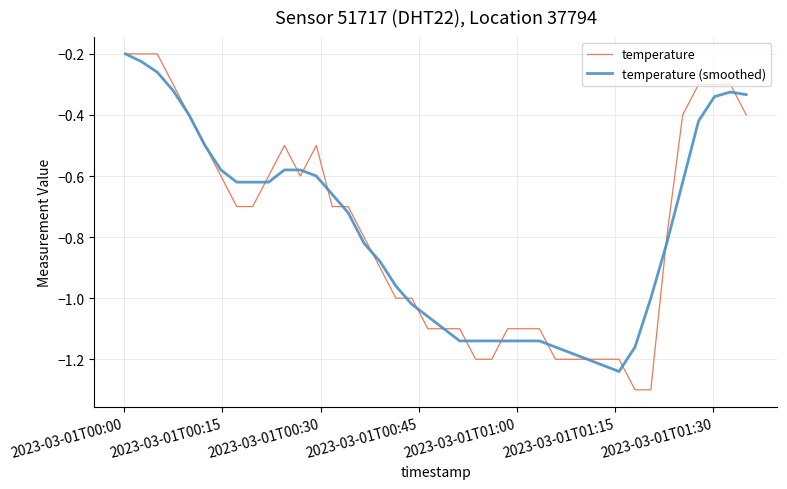

Which series has the widest spread of values?

temperature